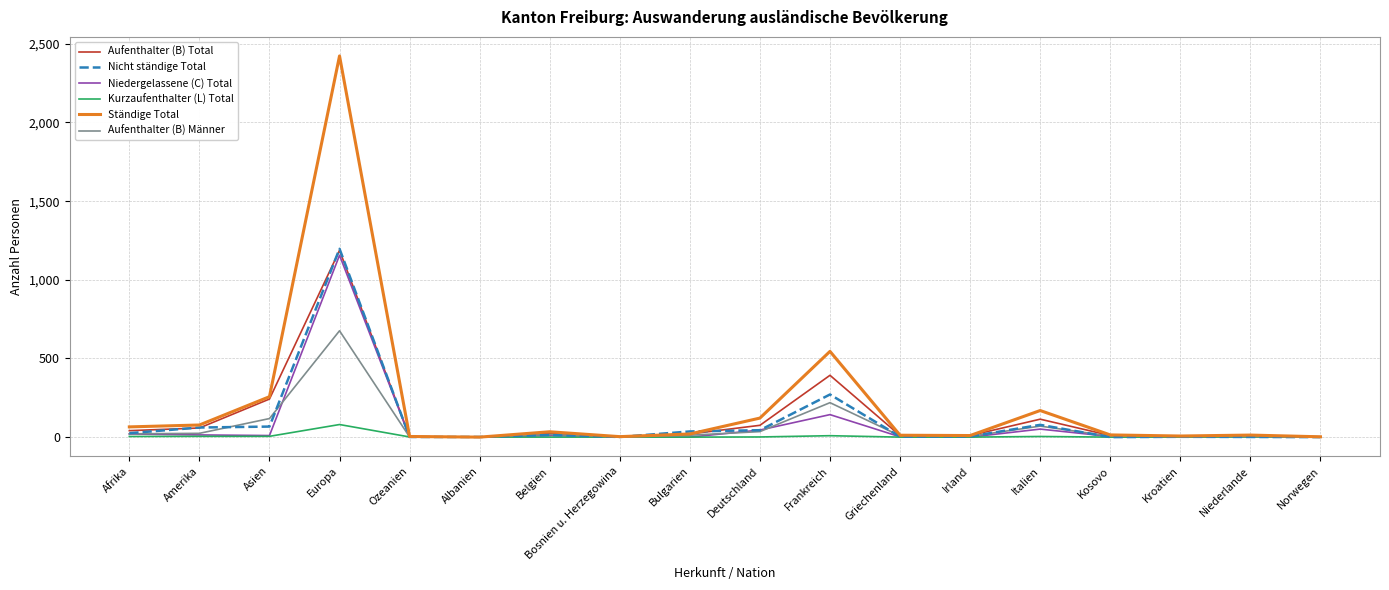

Is the value of Niedergelassene (C) Total at Kroatien greater than the value of Aufenthalter (B) Total at Italien?

No